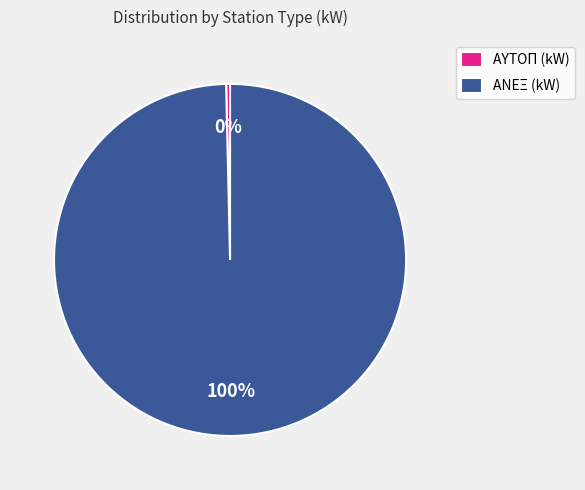

The ΑΥΤΟΠ (kW) slice represents 0% of the pie. True or false?

True